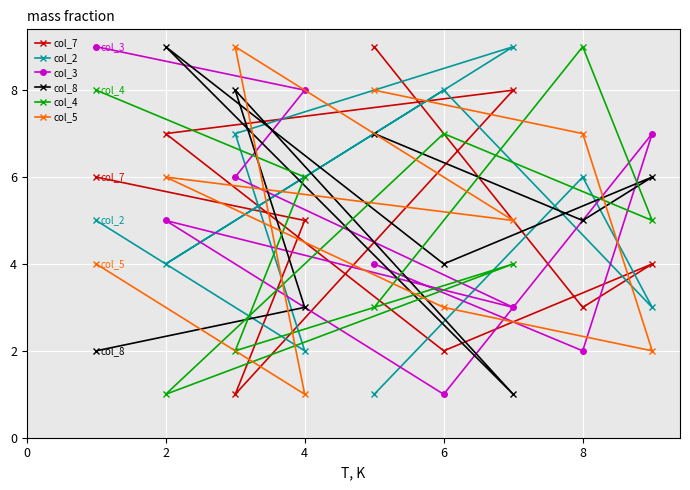

What is the average value of the col_7 series?

5